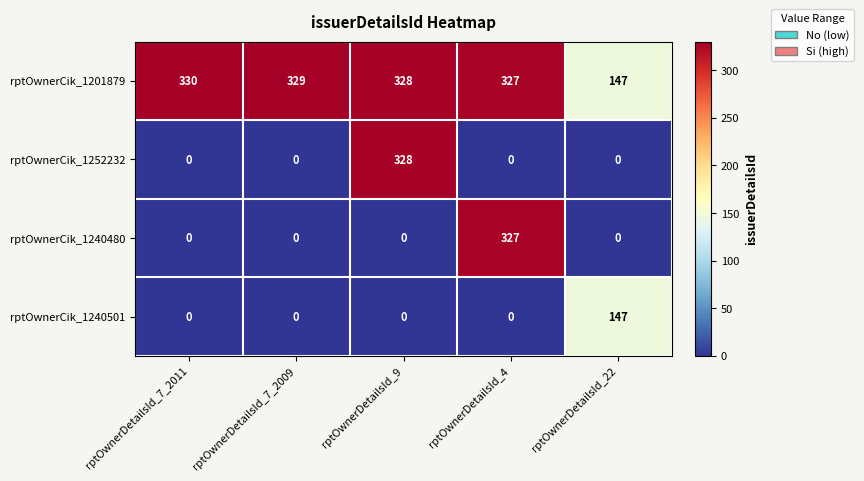

What is the spread (max minus min) of values at rptOwnerDetailsId_4?

327